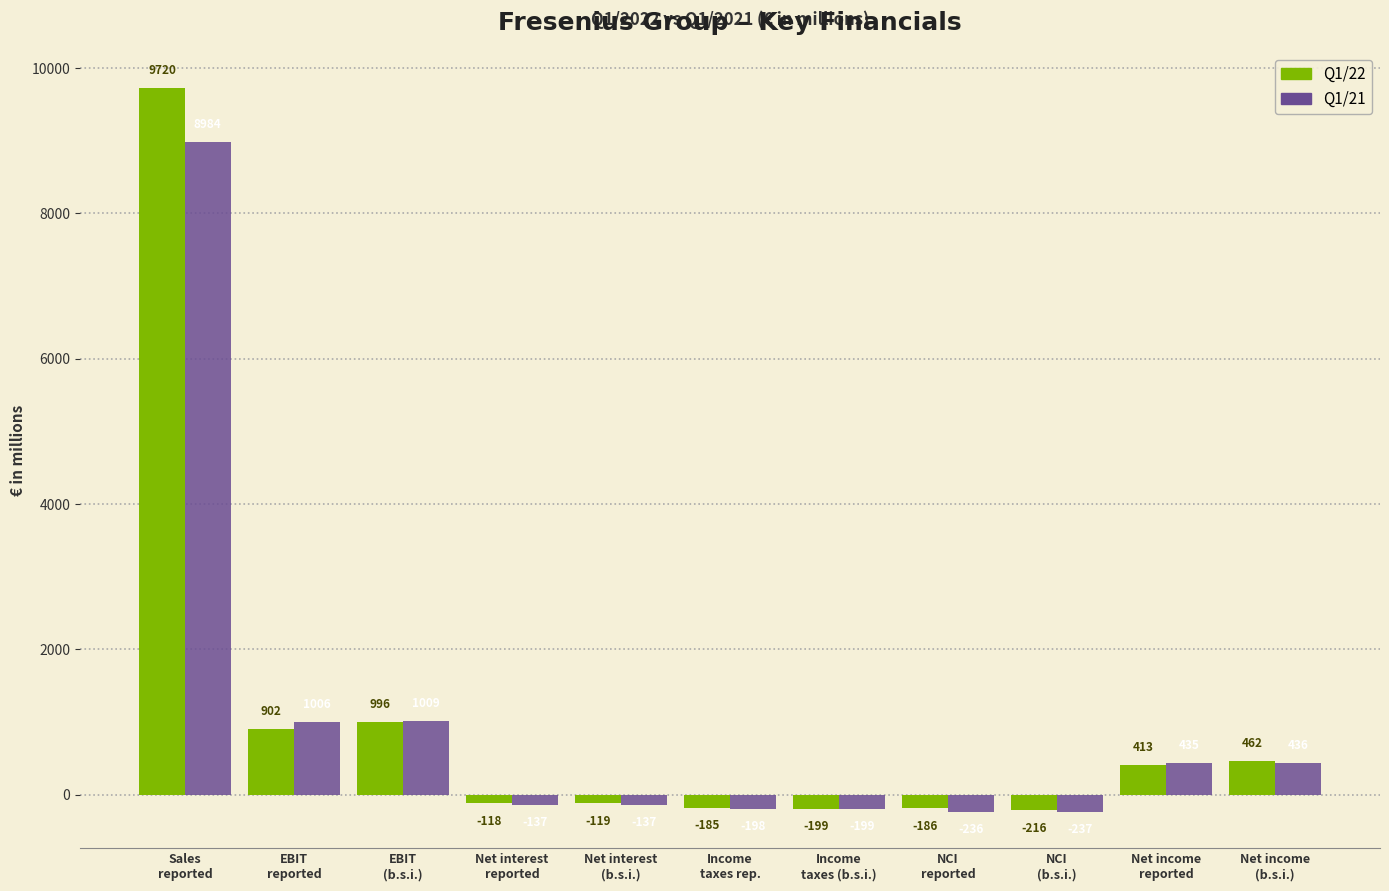

Reading left to right, what are all the values shown in this chart?

Q1/22: 9720	902	996	-118	-119	-185	-199	-186	-216	413	462
Q1/21: 8984	1006	1009	-137	-137	-198	-199	-236	-237	435	436